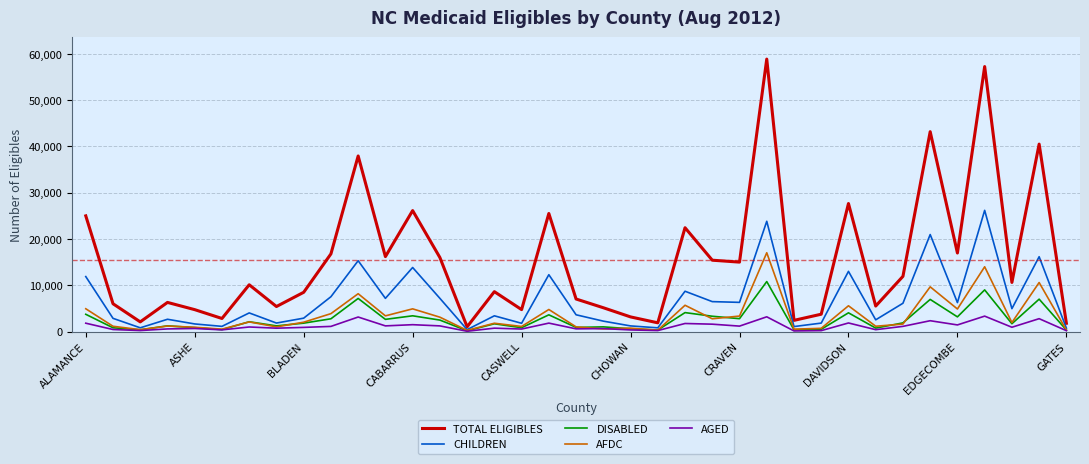

What is the difference between the second highest and minimum values in the AFDC series?

13743